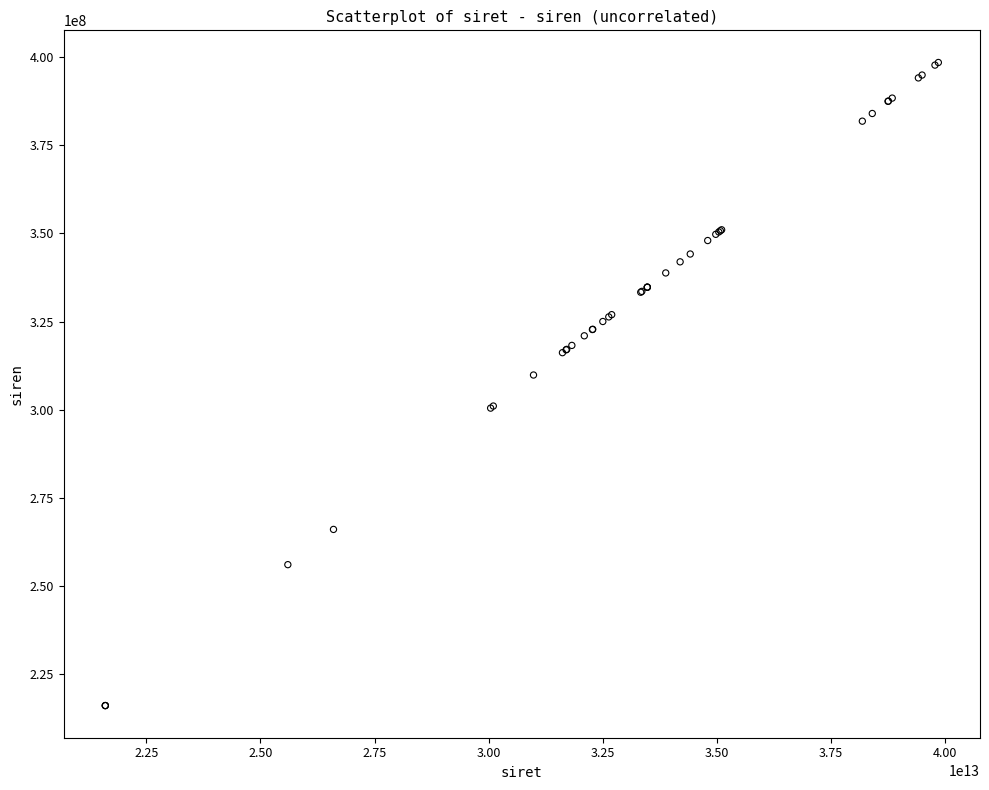

What Y value in the scatter plot is closest to 307271385?

309831121